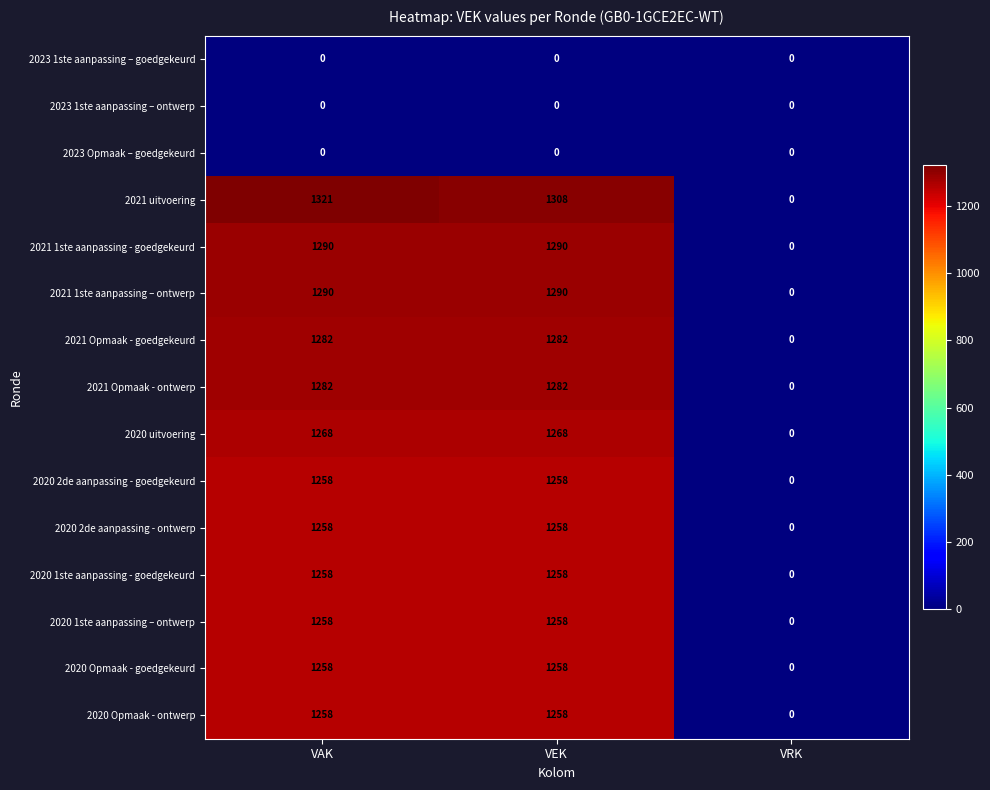

Between VAK and VEK, which series saw the biggest shift?

2021 uitvoering